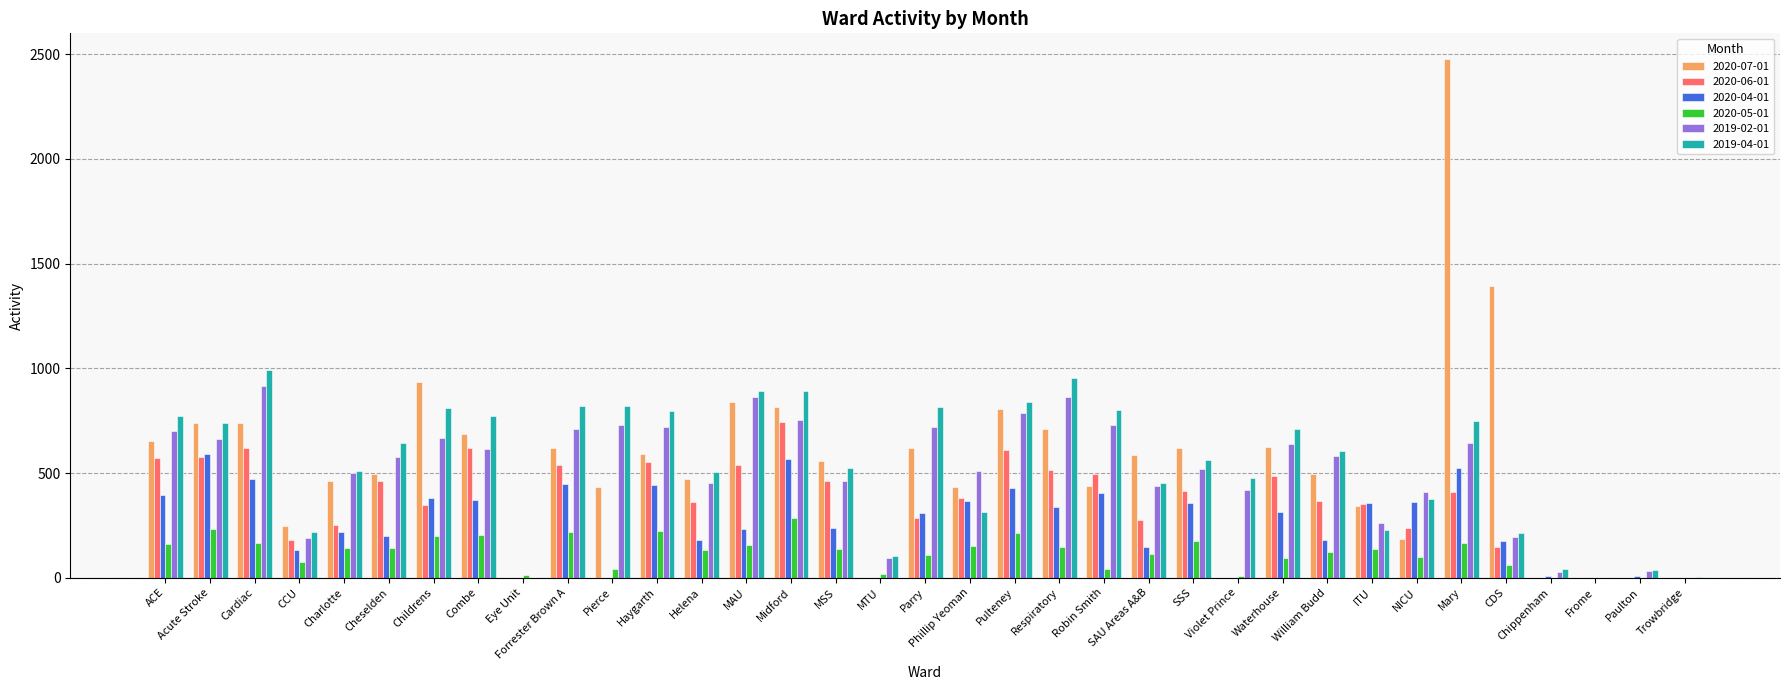

Which label corresponds to the largest value in the chart?

Mary